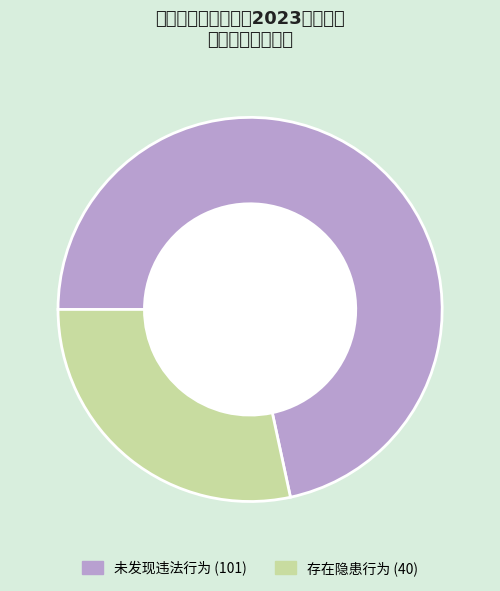

The 存在隐患行为 slice represents 43% of the pie. True or false?

False